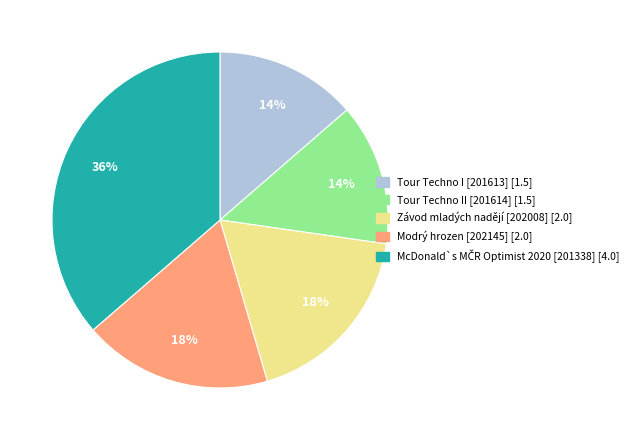

To the nearest percent, what is the average slice percentage?

20%